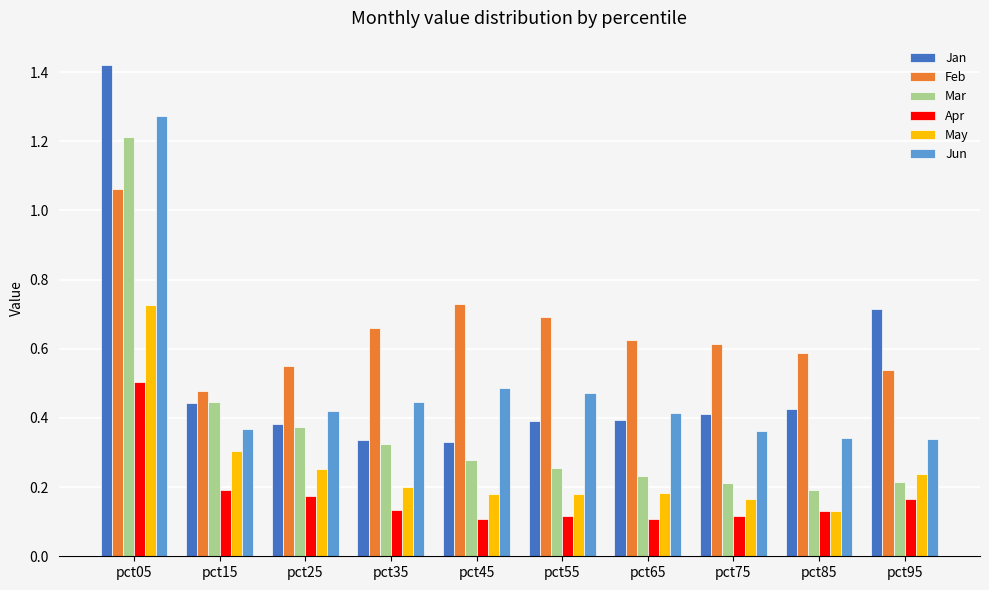

At which category is the sum across all series the highest?

pct05